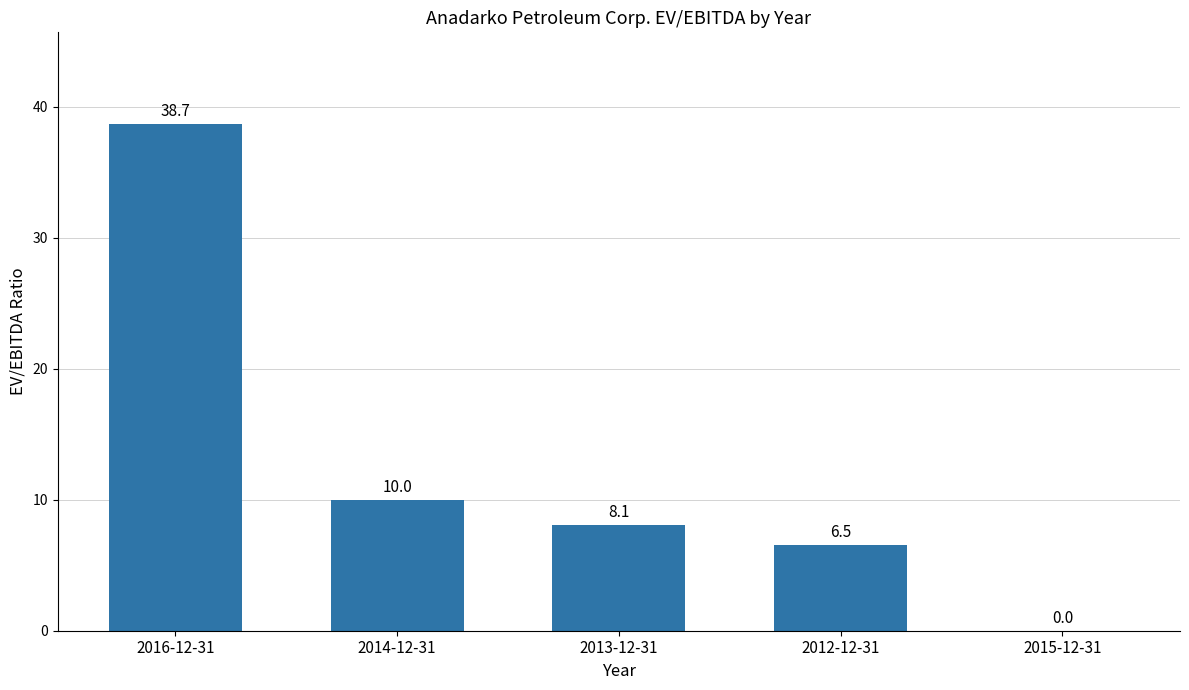

Are the bars horizontal?

No